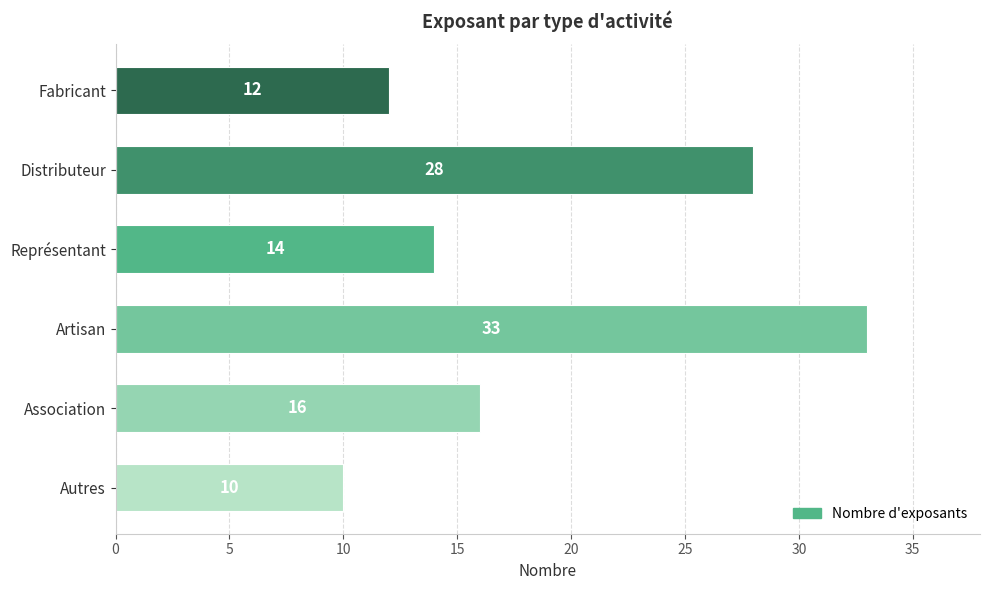

True or false: the data shows 16 at Association.

True